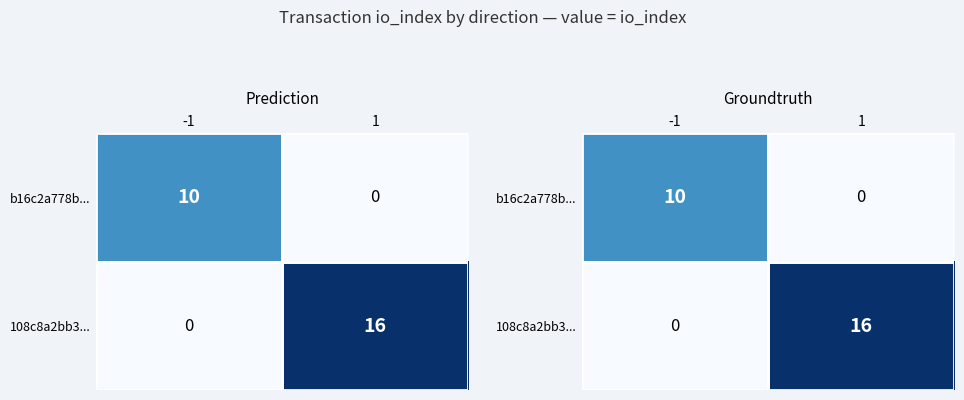

What is the sum of the 108c8a2bb3... values at 1 and -1?

16